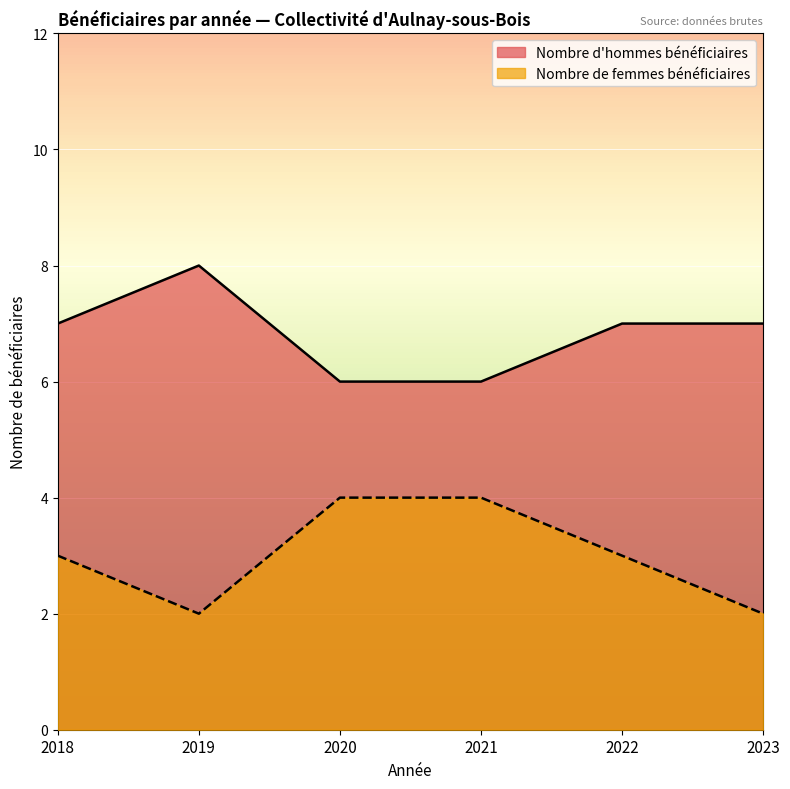

Rank the series by their average value, from highest to lowest.

Nombre d'hommes bénéficiaires, Nombre de femmes bénéficiaires